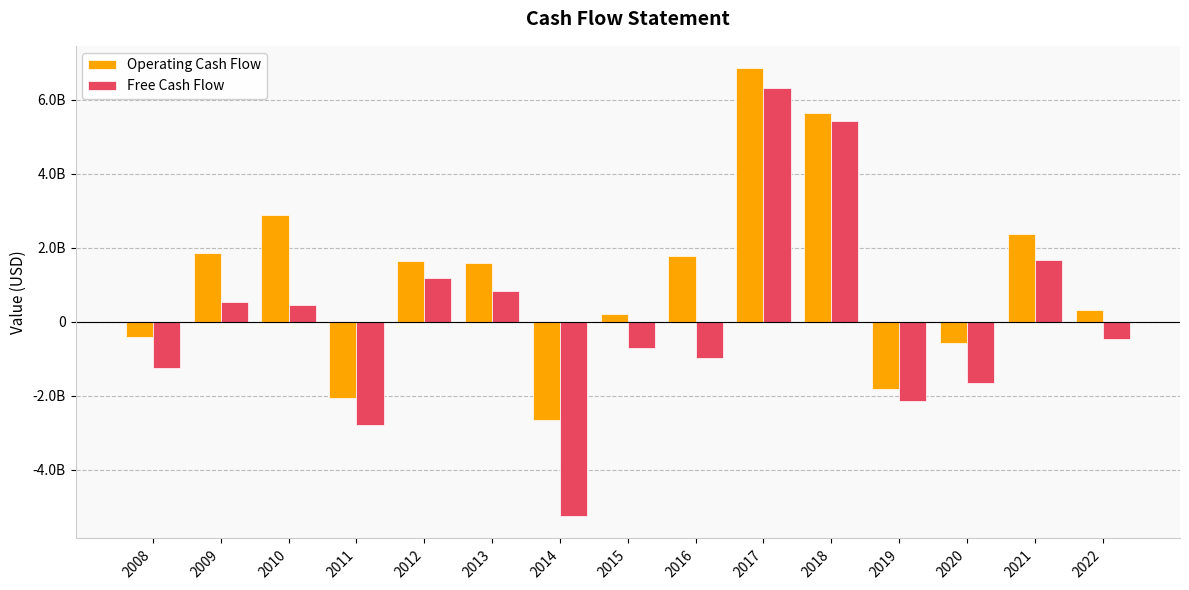

Read the Operating Cash Flow value at 2015, to the nearest 100.

199587000